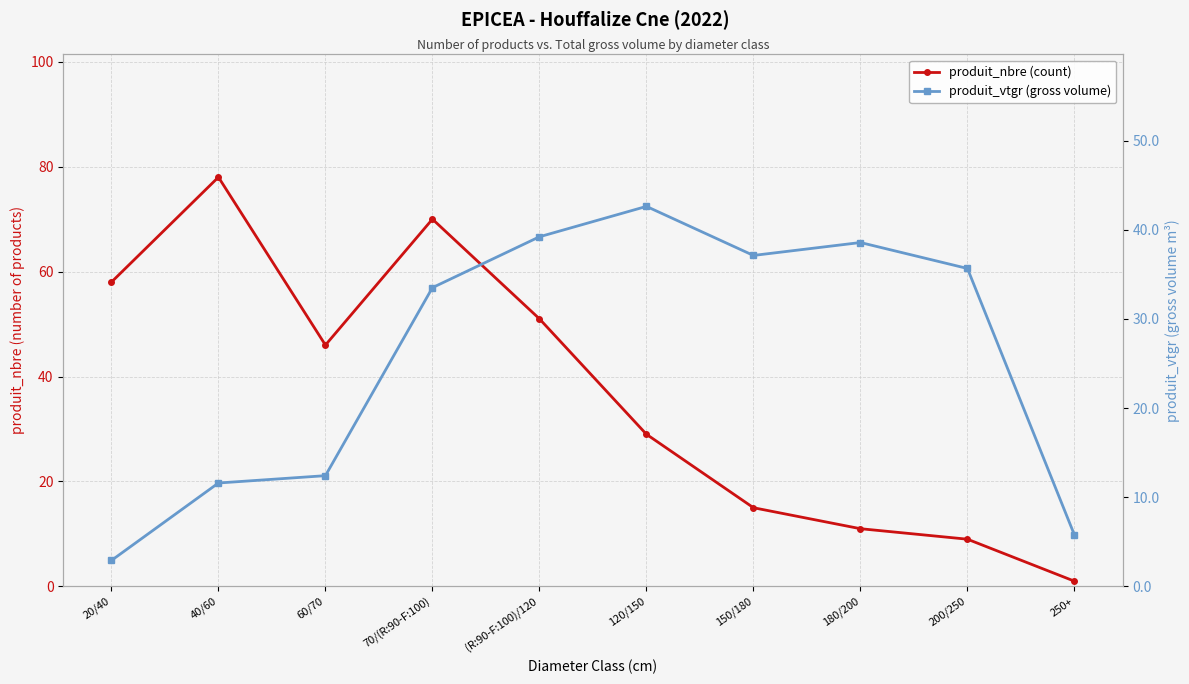

What is the label of the 4th point from the left?

70/(R:90-F:100)